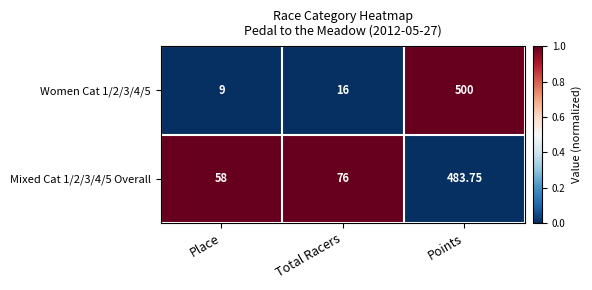

Rank the categories by Women Cat 1/2/3/4/5 value from lowest to highest.

Place, Total Racers, Points